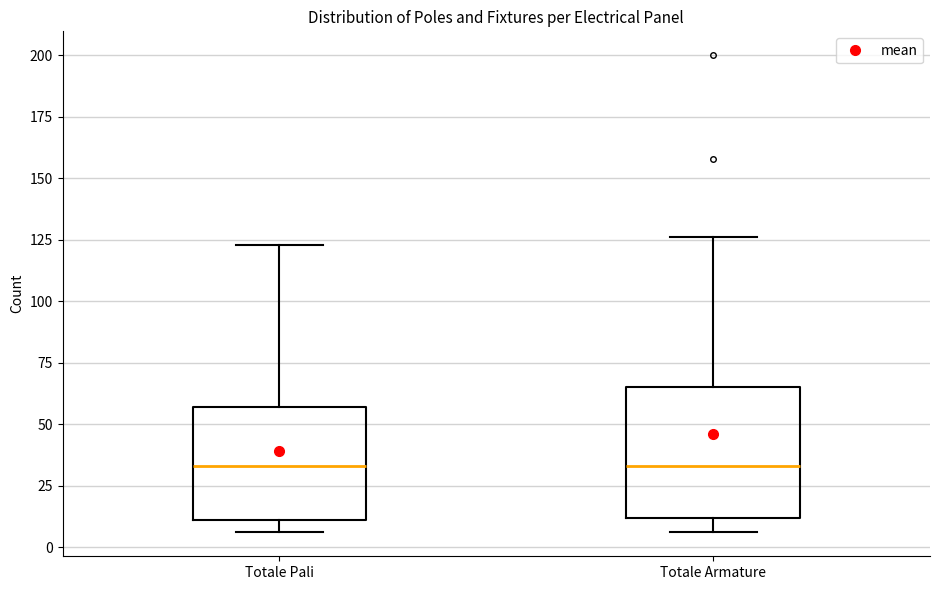

Where is the lower edge of the box for Totale Armature on the y-axis? The values are not printed on the chart, so give them approximately, as read against the axis.

10